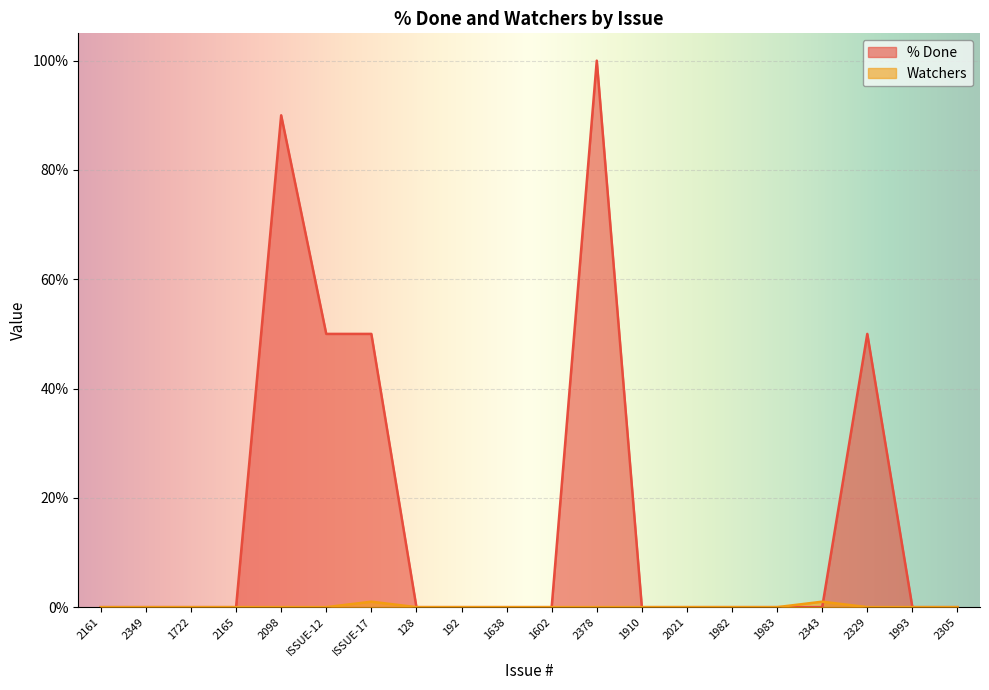

Which series has the largest total across all categories?

% Done